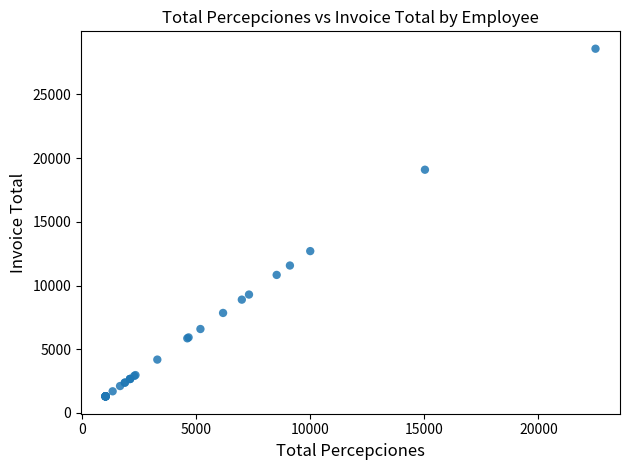

What Y value in the scatter plot is closest to 14941?

12699.8